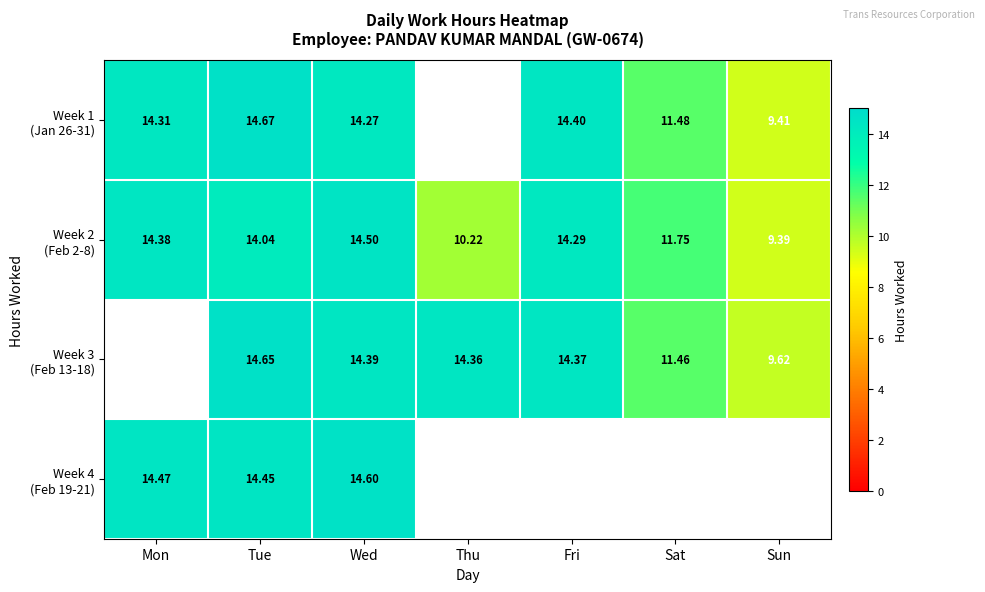

Between Sat and Thu, which is larger?

Thu